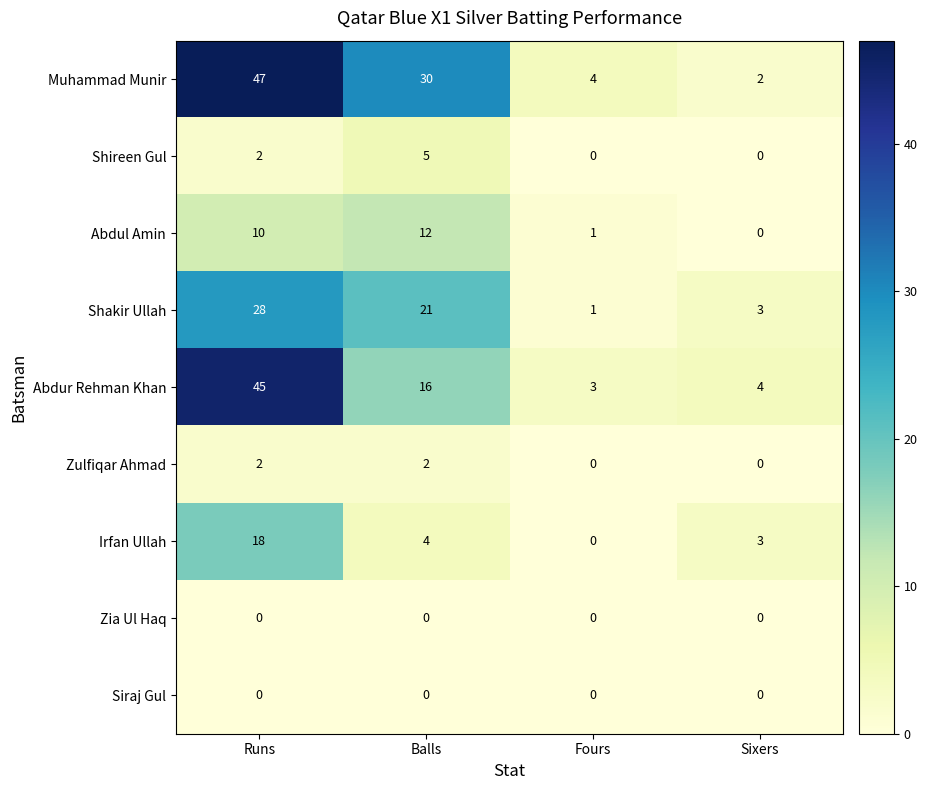

At which category is the sum across all series the highest?

Runs